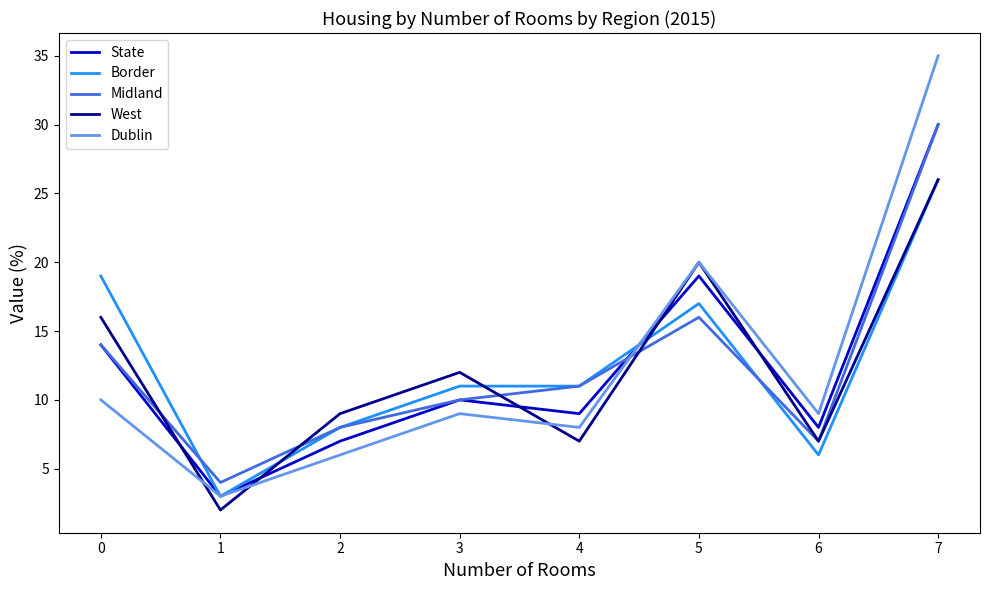

Where is Dublin nearest to the value 19?

5